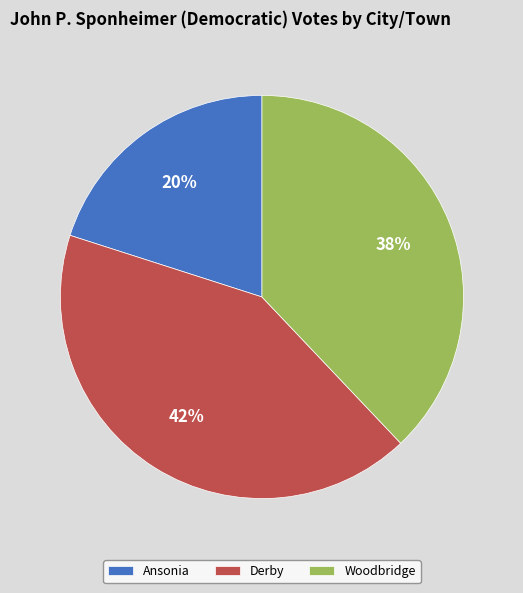

Approximately how many times larger is the value at Woodbridge compared to Ansonia?

1.9